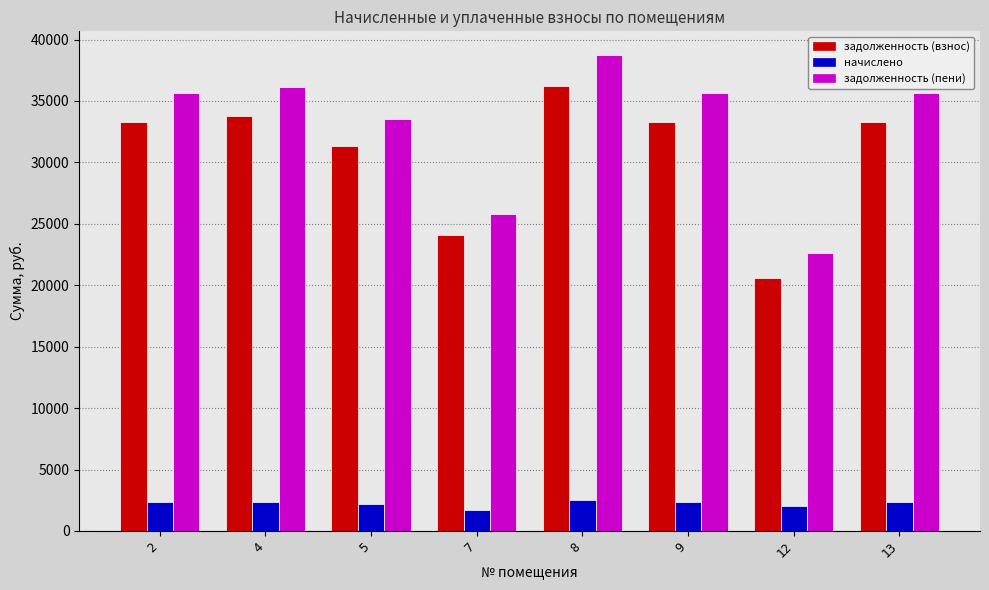

Which series has the widest spread of values?

задолженность (пени)